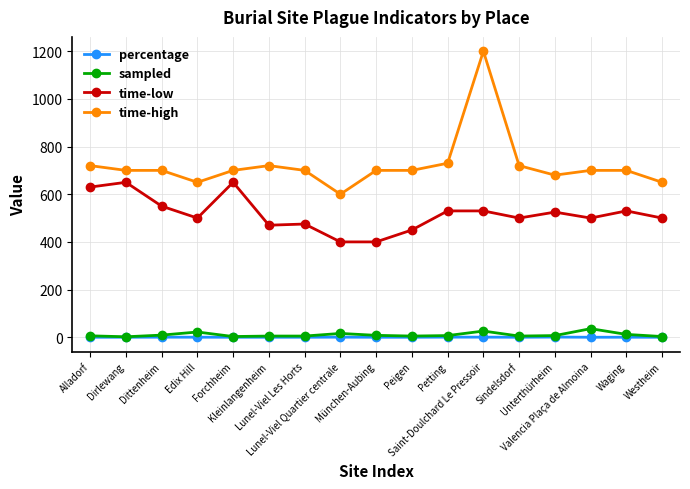

What position from the left is Alladorf?

1